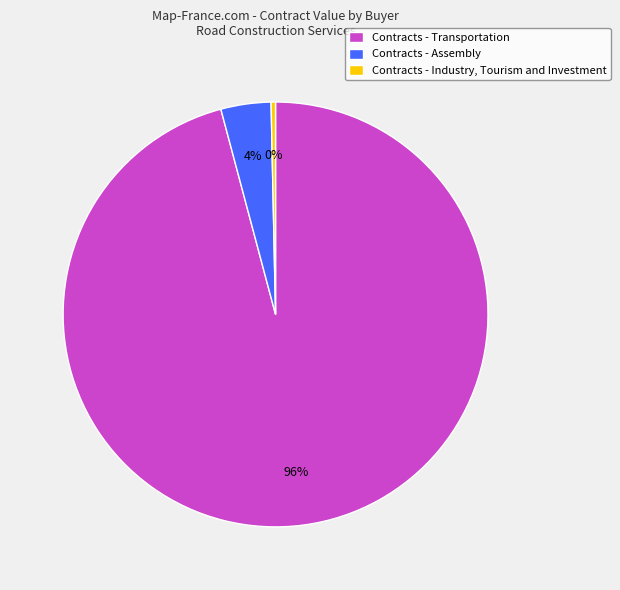

To the nearest percent, what portion does Contracts - Transportation represent?

96%